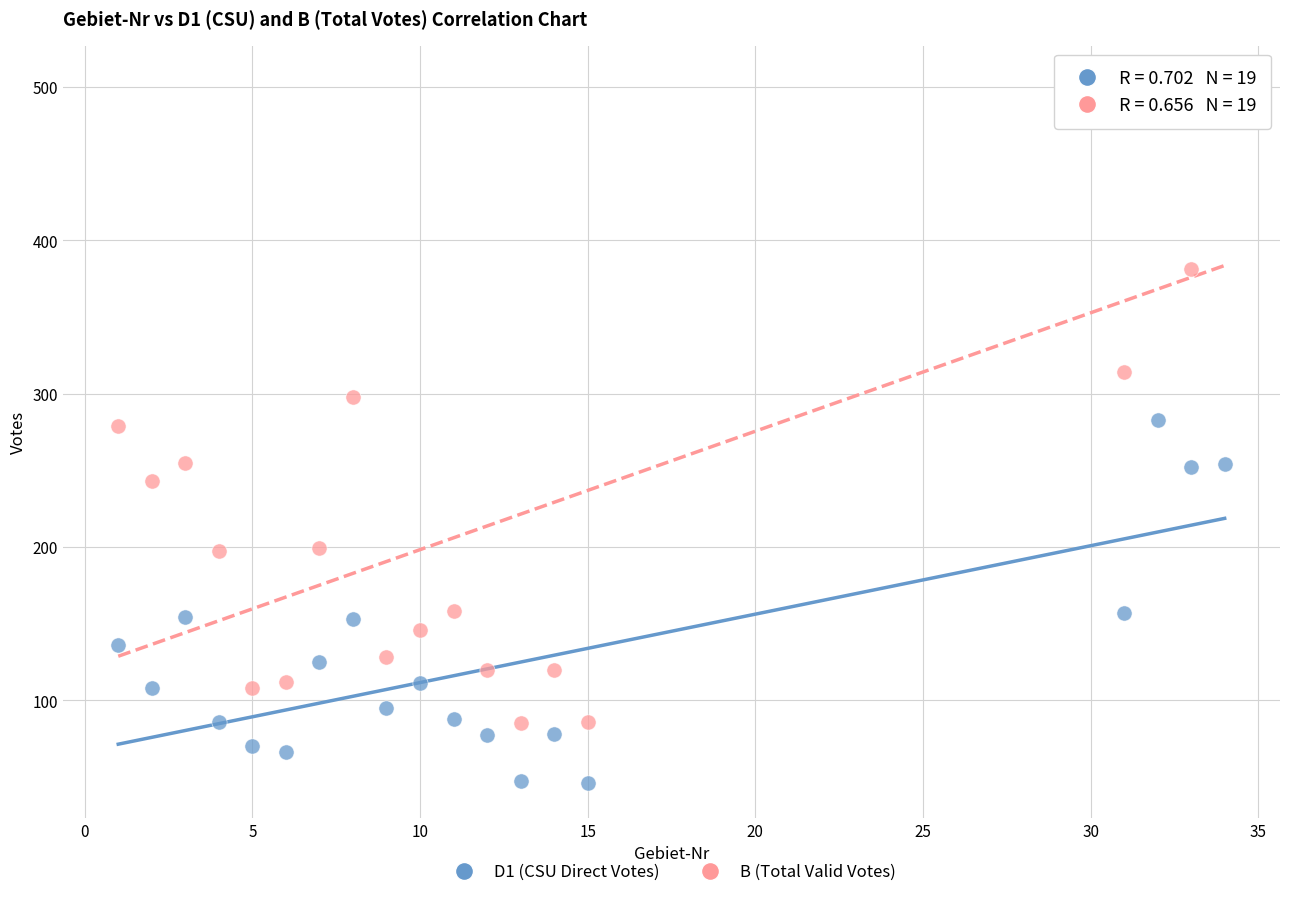

Which series contains the highest Y value?

B (Total Valid Votes)